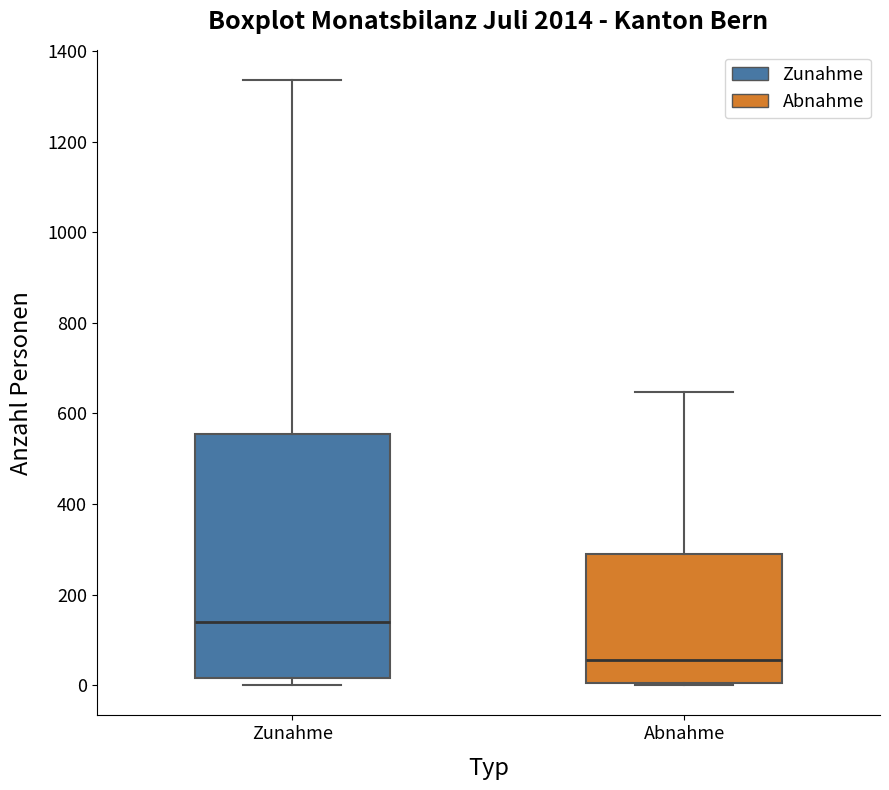

Which box has the highest median line?

Zunahme